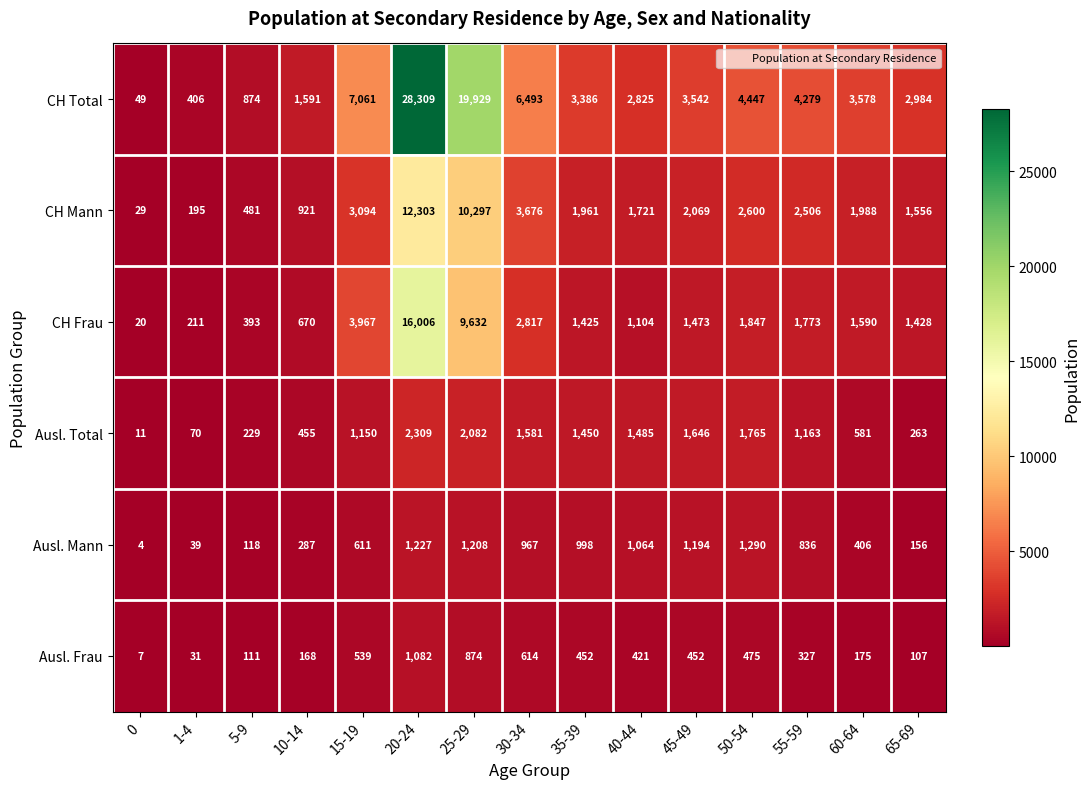

Count the number of categories in the chart.

15